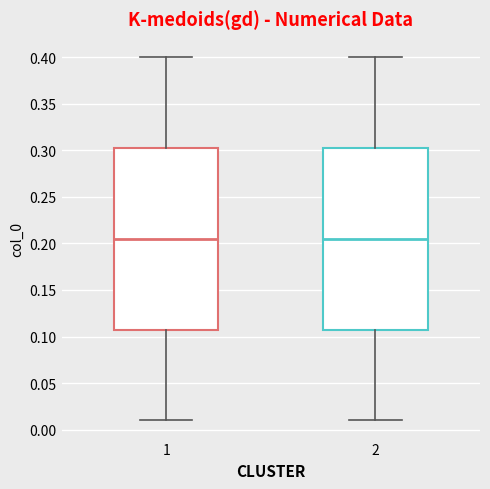

Where does the median line of the box at x = 1 sit on the y-axis? The values are not printed on the chart, so give them approximately, as read against the axis.

0.205